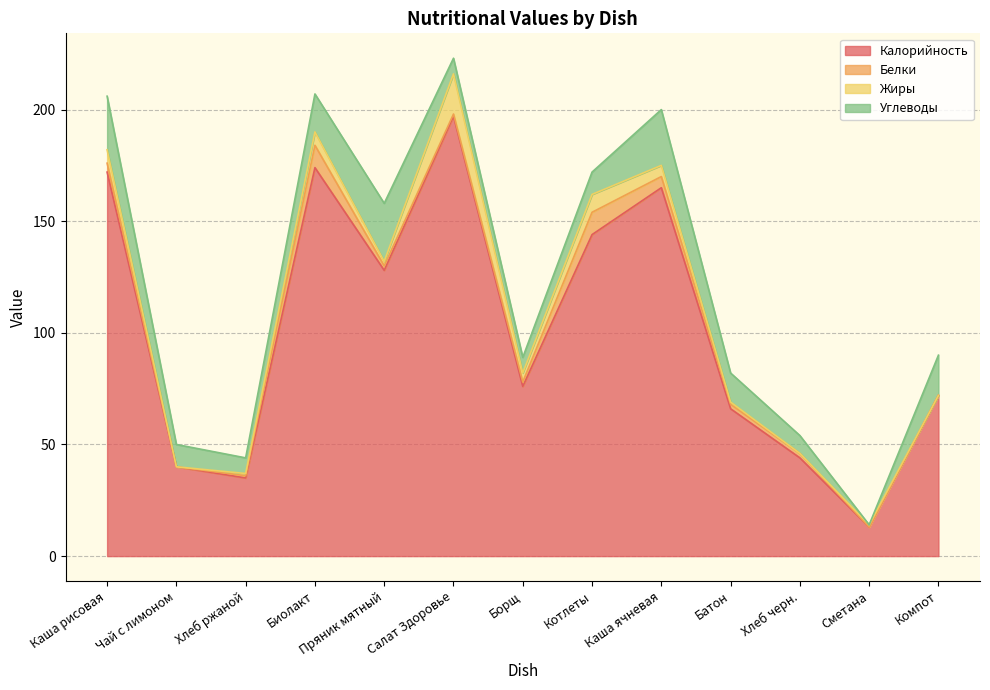

What is the maximum value shown in the chart?

197